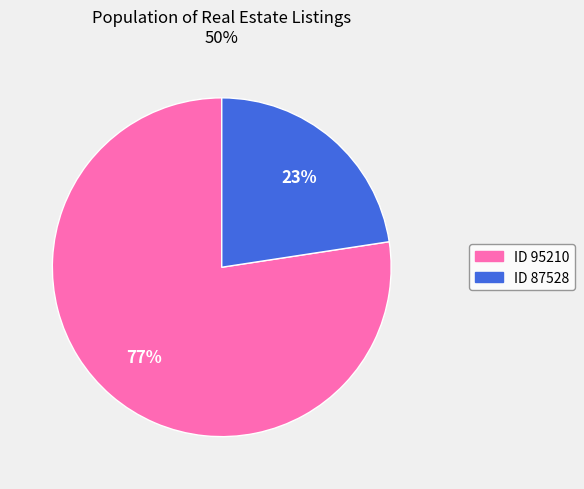

To the nearest percent, what is the average slice percentage?

50%